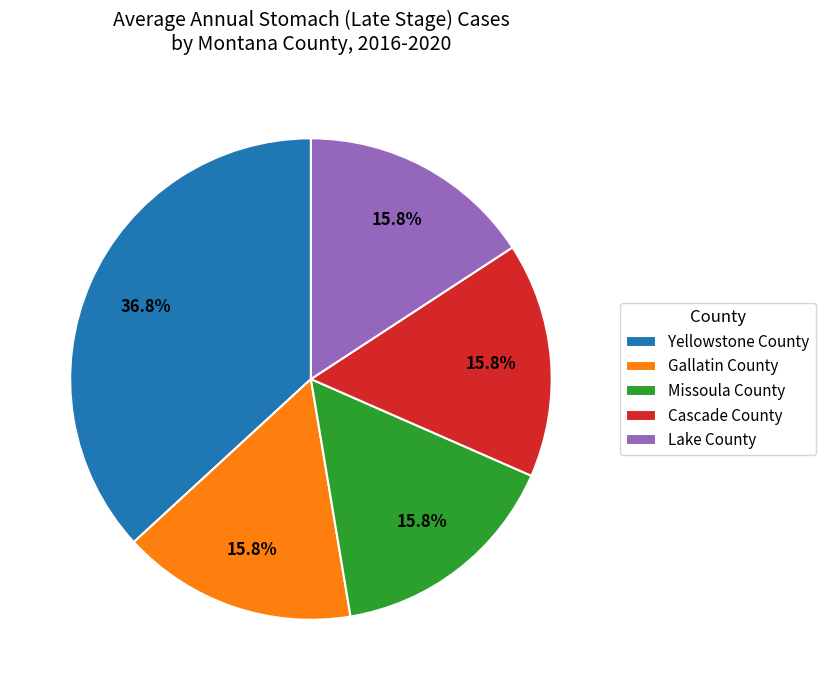

To the nearest percent, what percentage of the pie is Missoula County?

16%